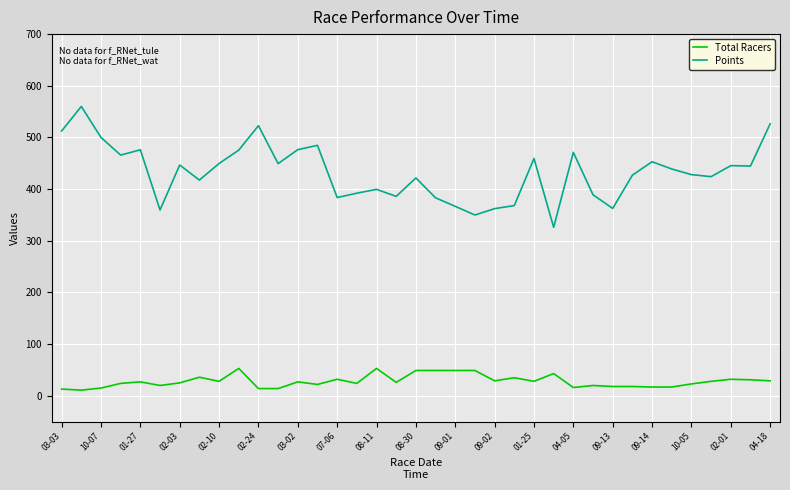

Which series has the largest total across all categories?

Points